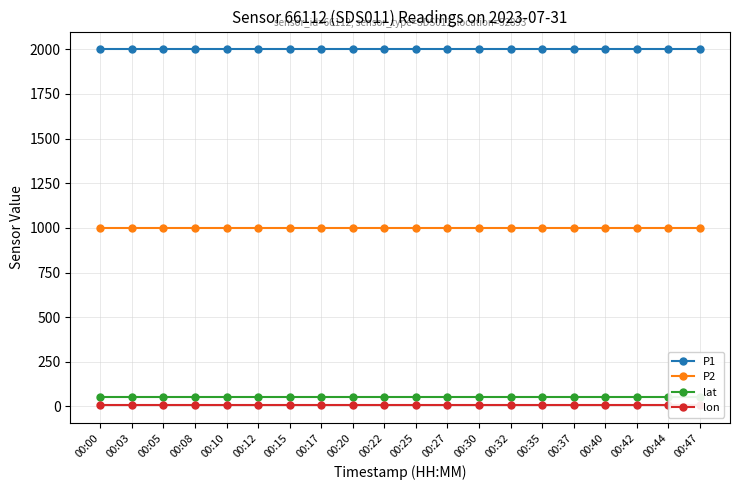

Is this an area chart (filled region under the line)?

No